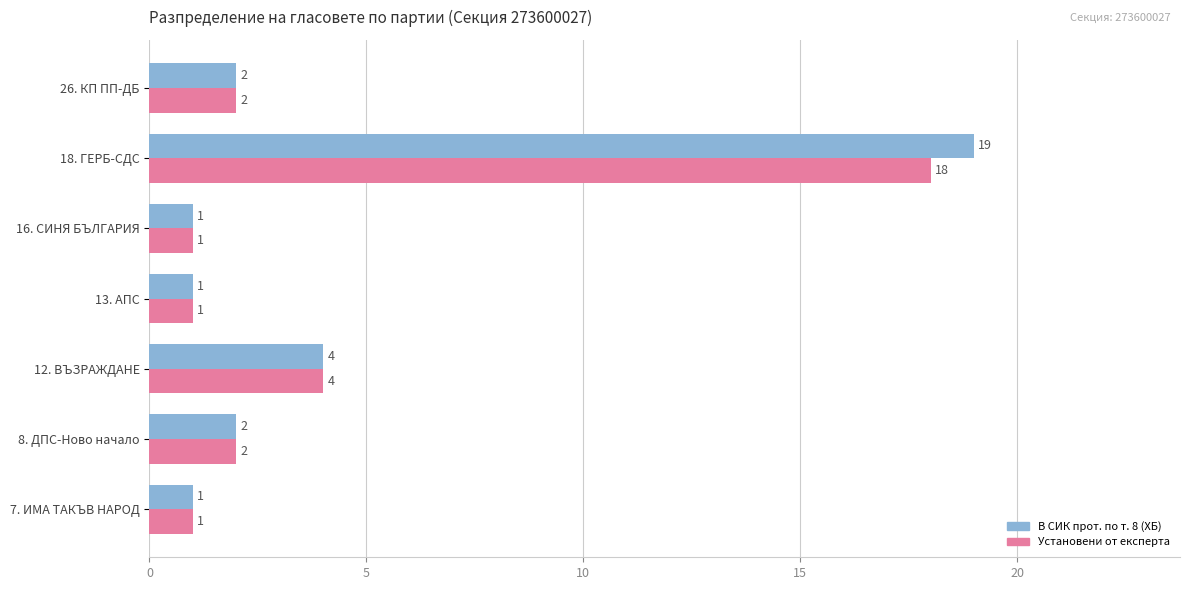

At which label is В СИК прот. по т. 8 (ХБ) closest to 10?

12. ВЪЗРАЖДАНЕ